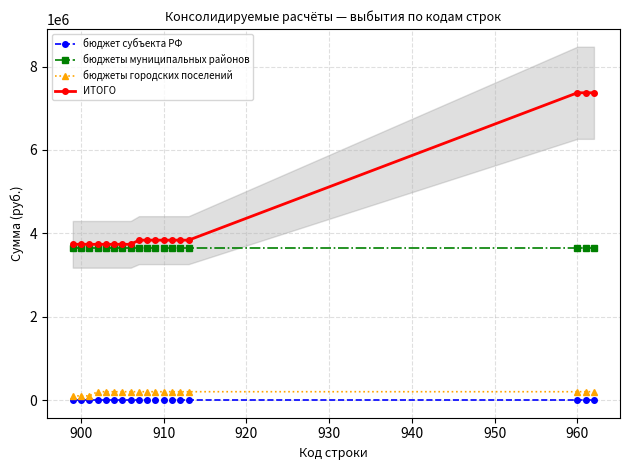

True or false: бюджет субъекта РФ and бюджеты муниципальных районов intersect in this chart.

False